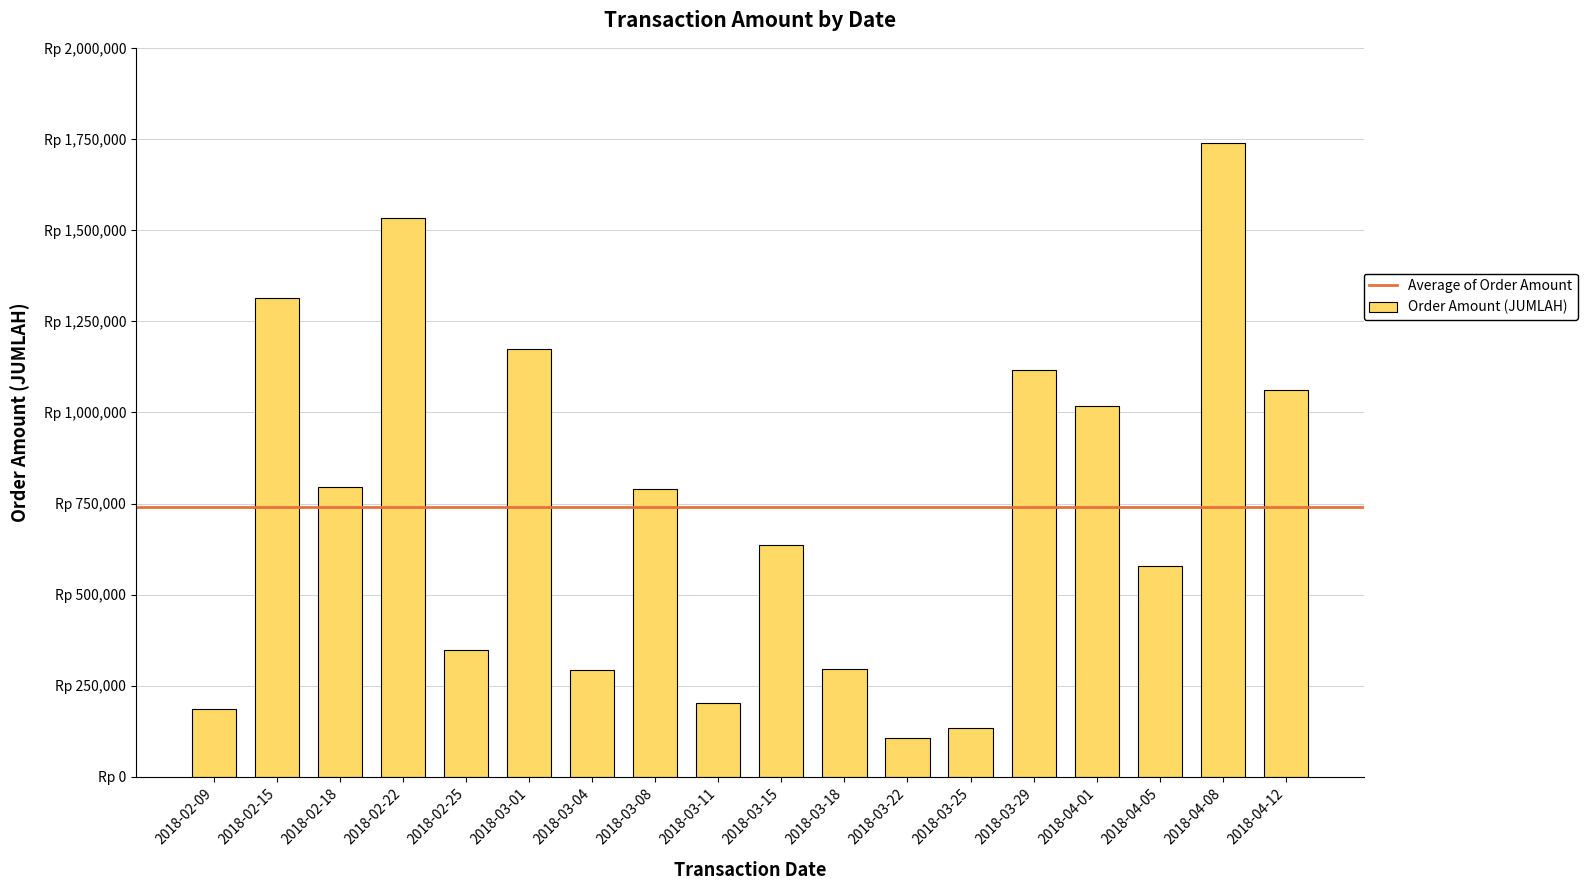

How many series are shown in this chart?

1